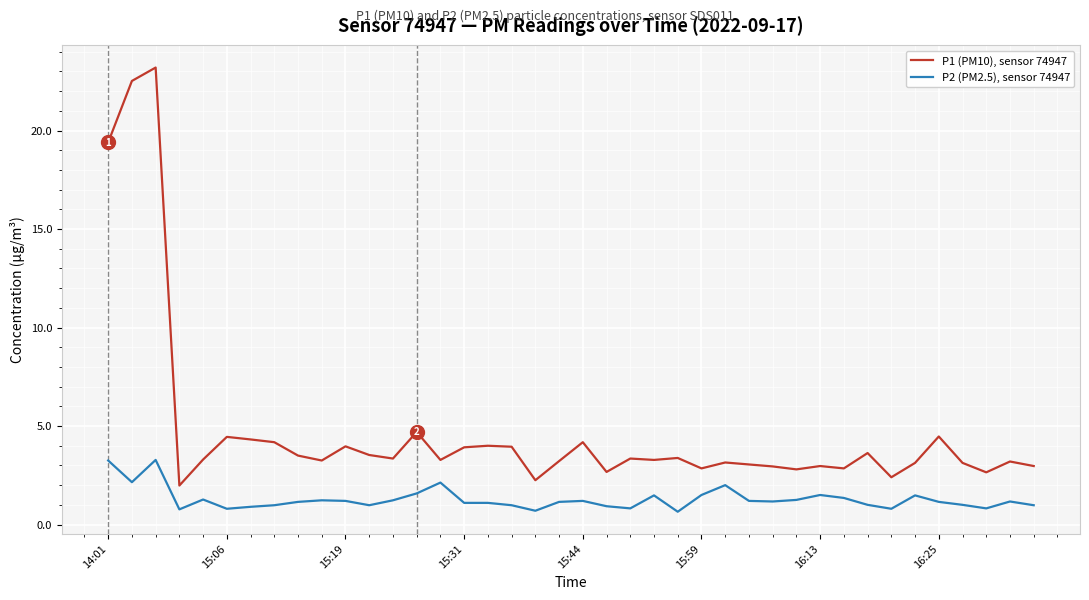

Rank the series by their average value, from lowest to highest.

P2 (PM2.5), sensor 74947, P1 (PM10), sensor 74947